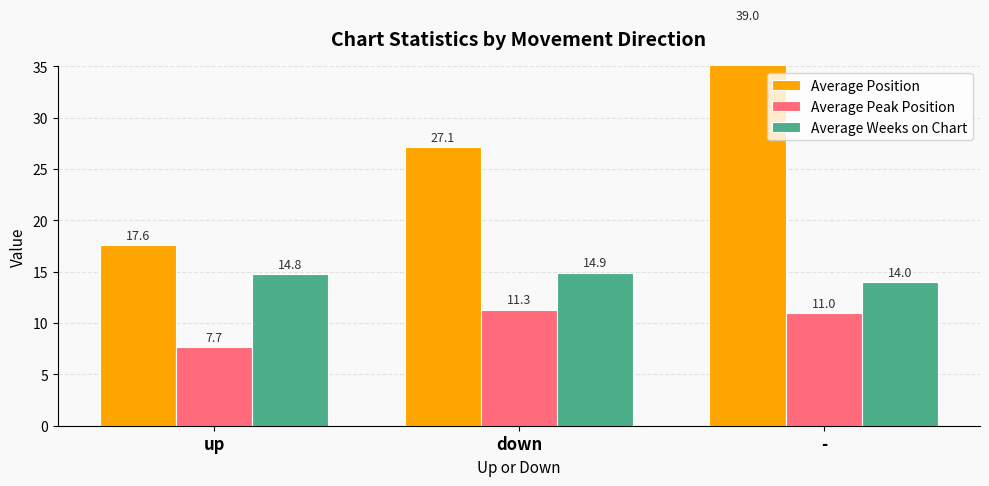

Which series has the largest total across all categories?

Average Position